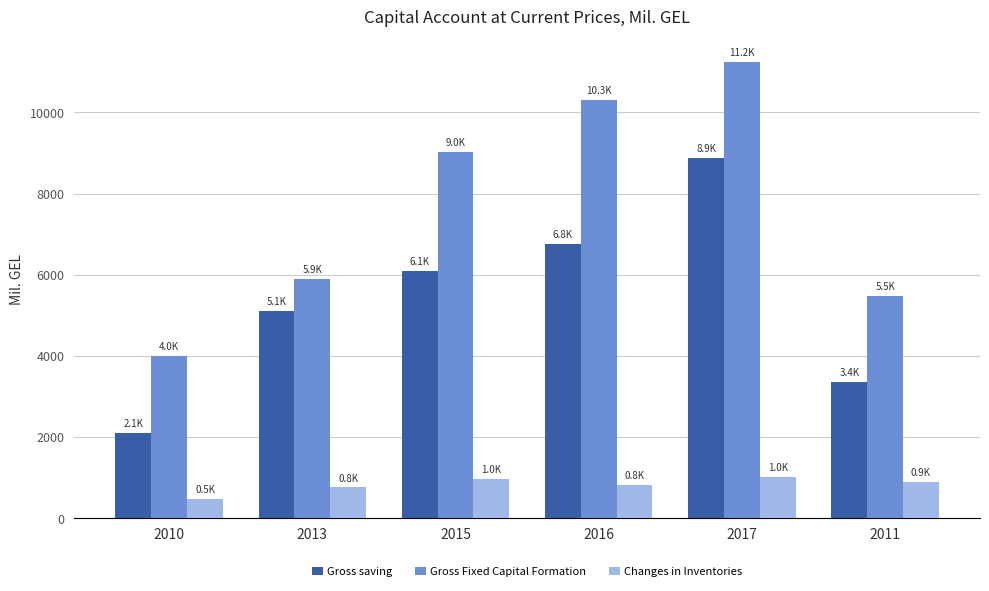

Reading left to right, what are all the values shown in this chart?

Gross saving: 2010=2098.6	2013=5107.0	2015=6099.1	2016=6754.2	2017=8879.5	2011=3358.3
Gross Fixed Capital Formation: 2010=4009.0	2013=5892.7	2015=9032.0	2016=10310.3	2017=11238.3	2011=5474.3
Changes in Inventories: 2010=468.7	2013=760.2	2015=972.3	2016=826.2	2017=1026.6	2011=893.7